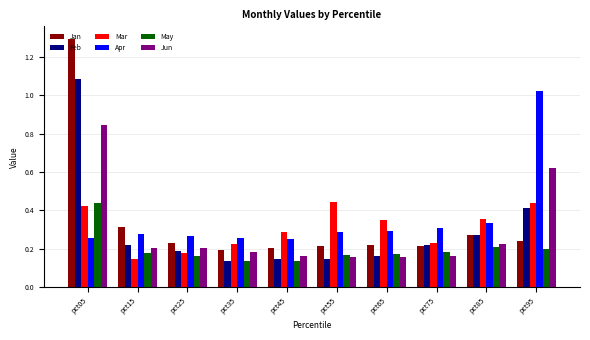

Is it true that Jun equals 0.4 at pct85?

False